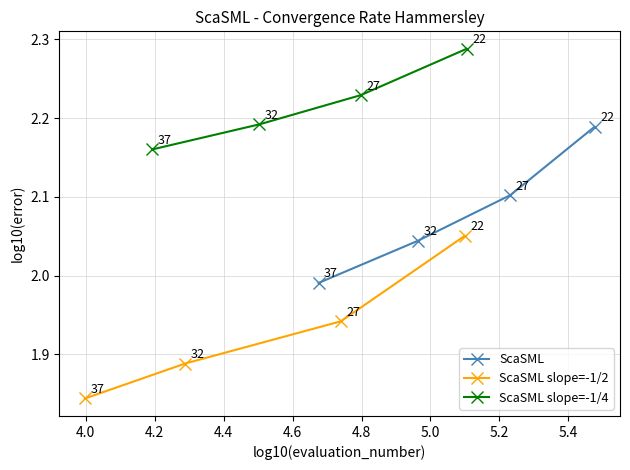

At how many categories does at least one series exceed 1?

4